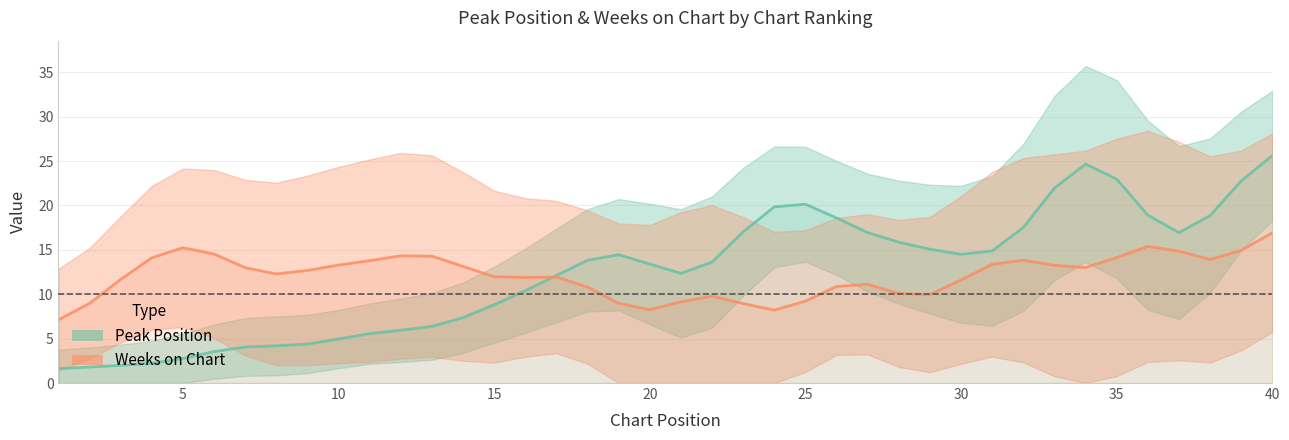

How many times do Weeks on Chart and Peak Position cross each other?

1